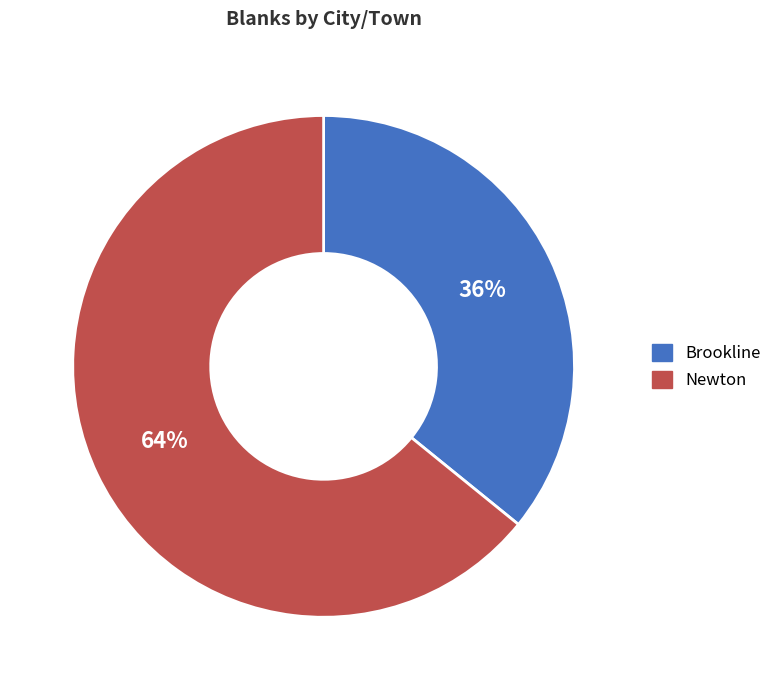

Rank the categories by value from lowest to highest.

Brookline, Newton